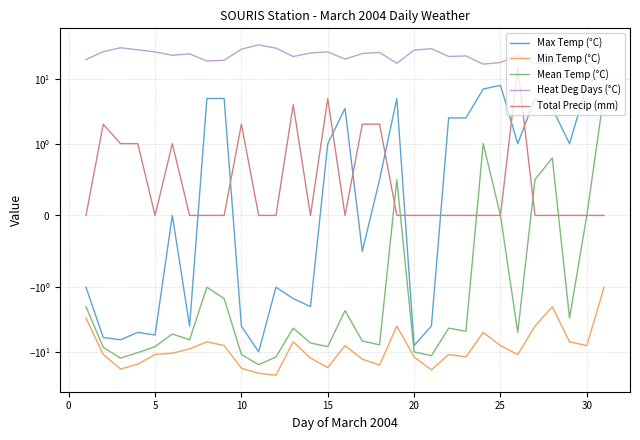

At how many categories does at least one series exceed 9?

31